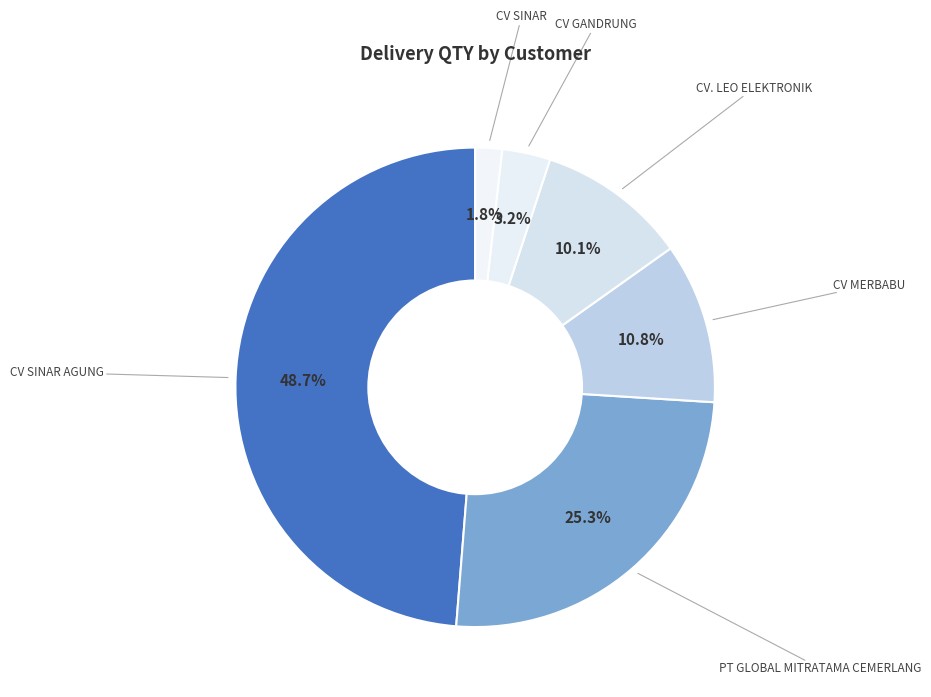

Which slice is the smallest?

CV SINAR